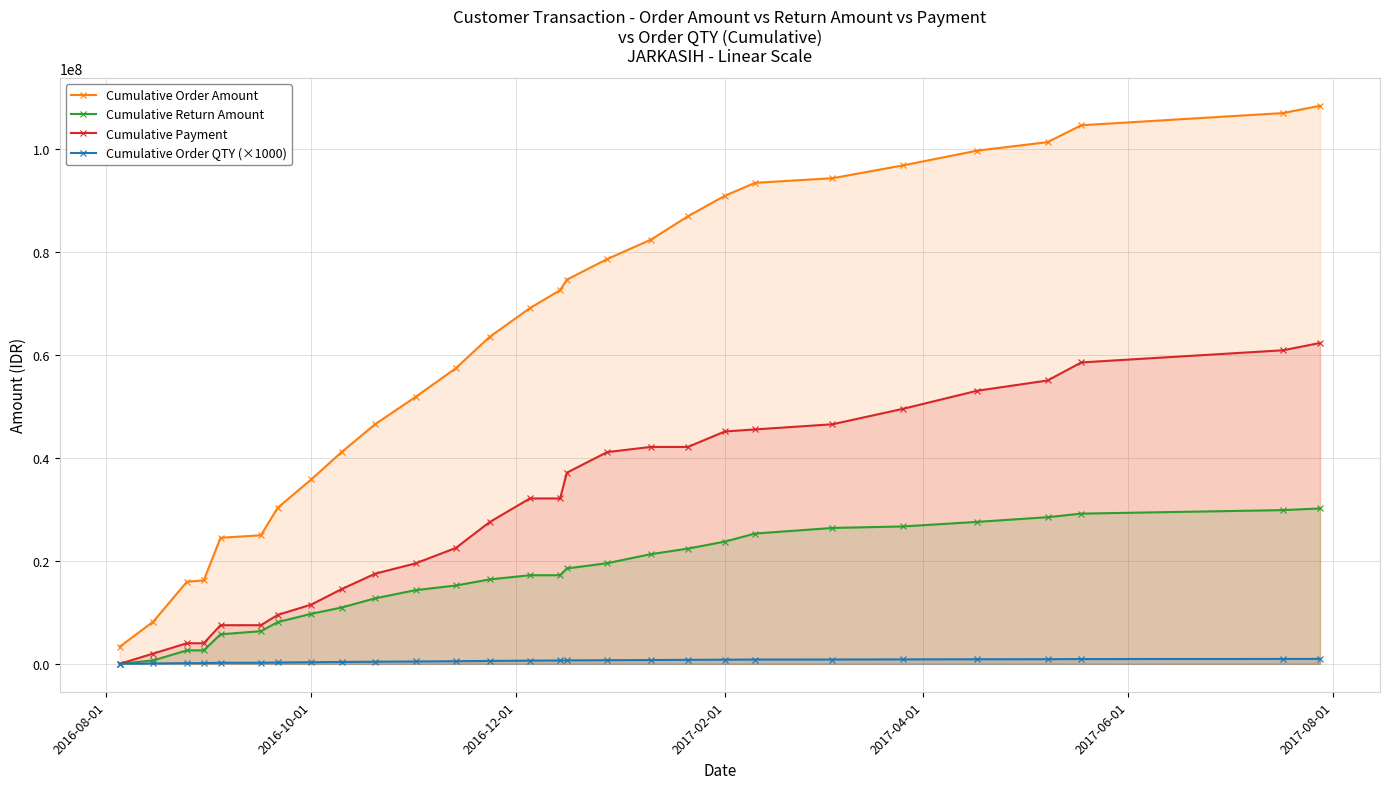

What are all the series names shown in the legend?

Cumulative Order Amount, Cumulative Return Amount, Cumulative Payment, Cumulative Order QTY (×1000)